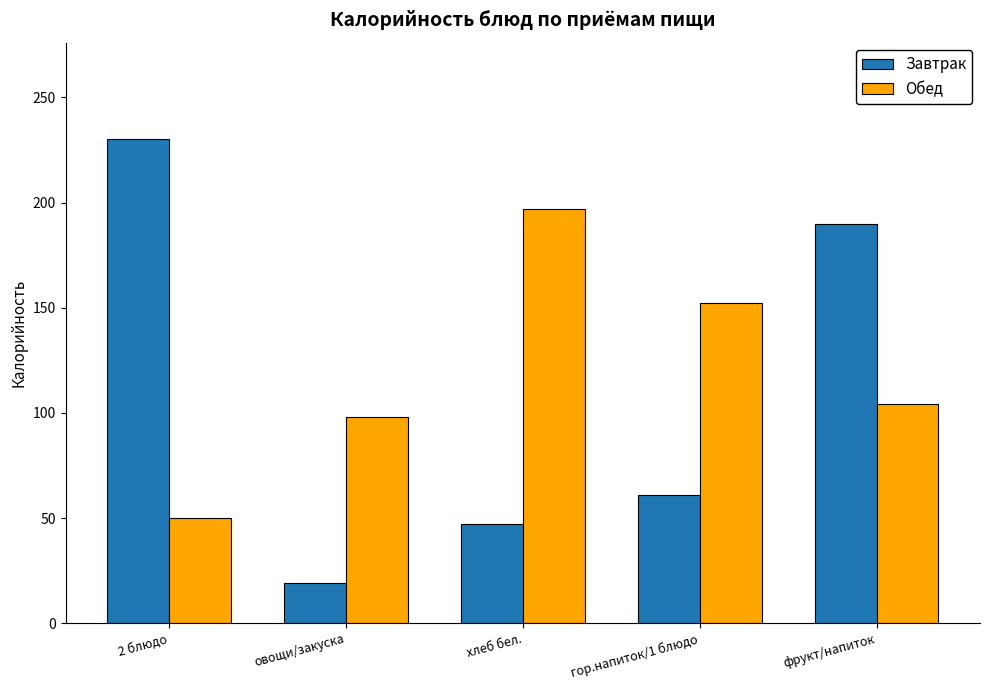

What is the total value across all series at хлеб бел.?

244